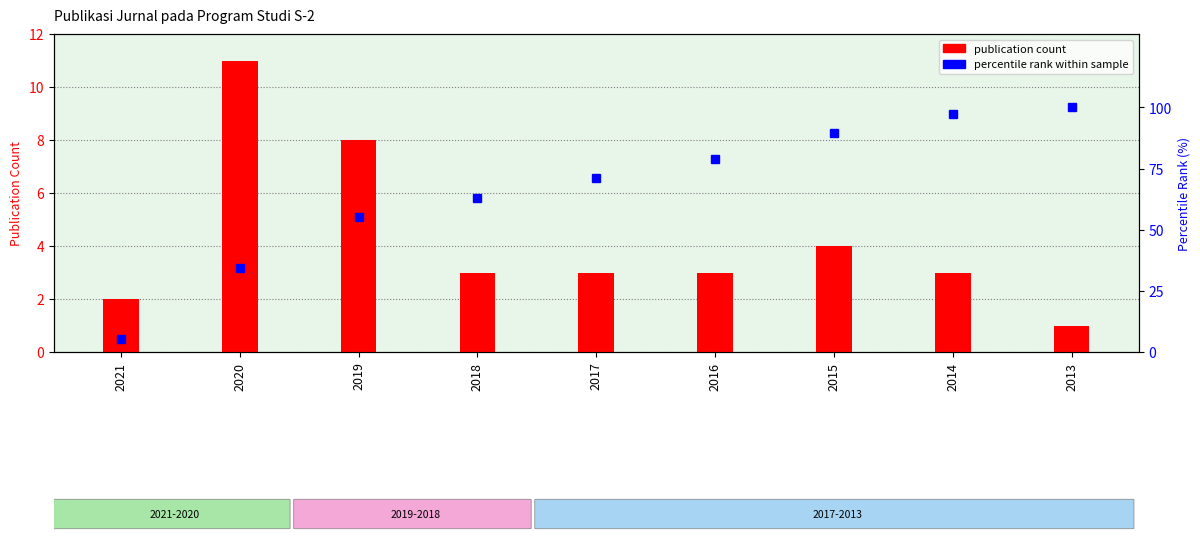

What value does the publication count series have at 2021?

2.0